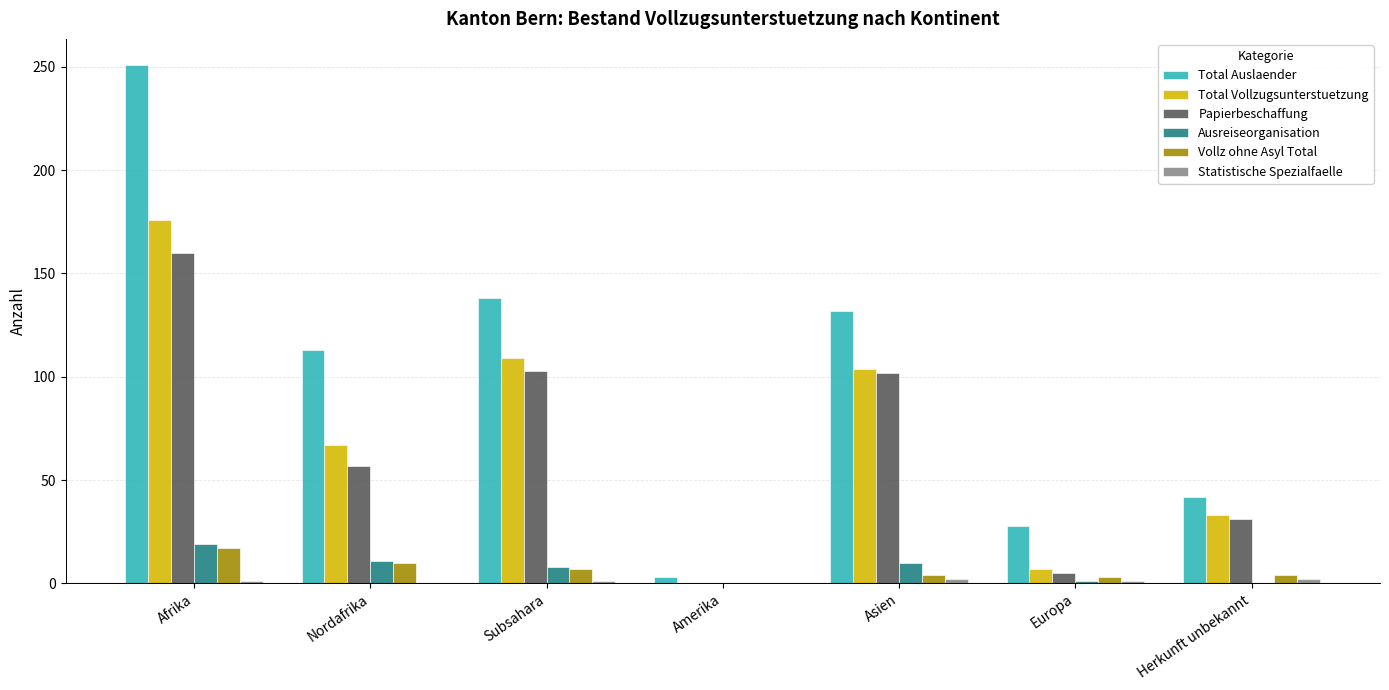

At which category is the sum across all series the highest?

Afrika